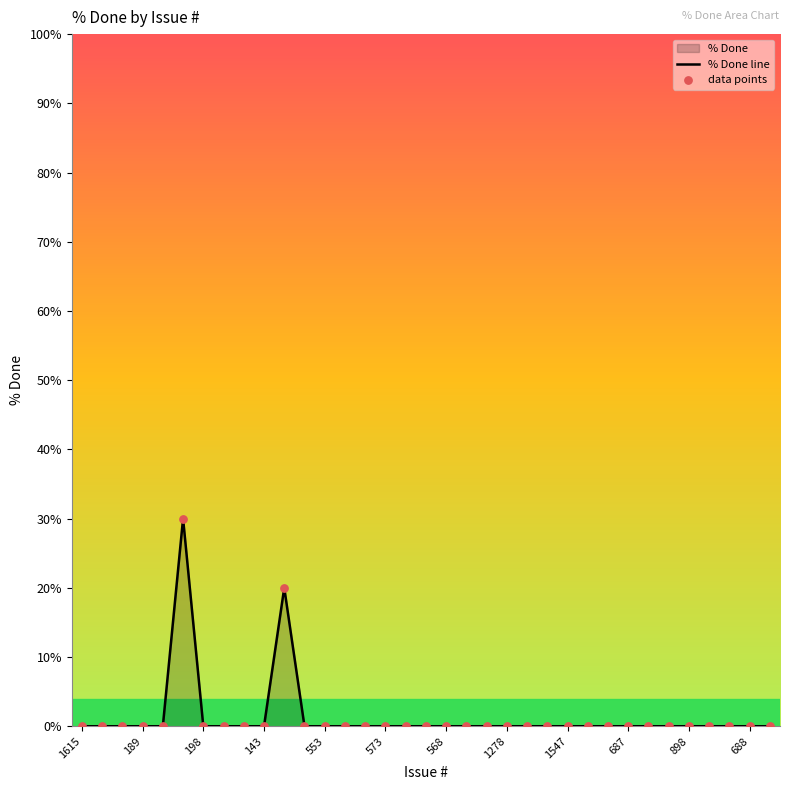

True or false: the data shows -9 at 688.

False